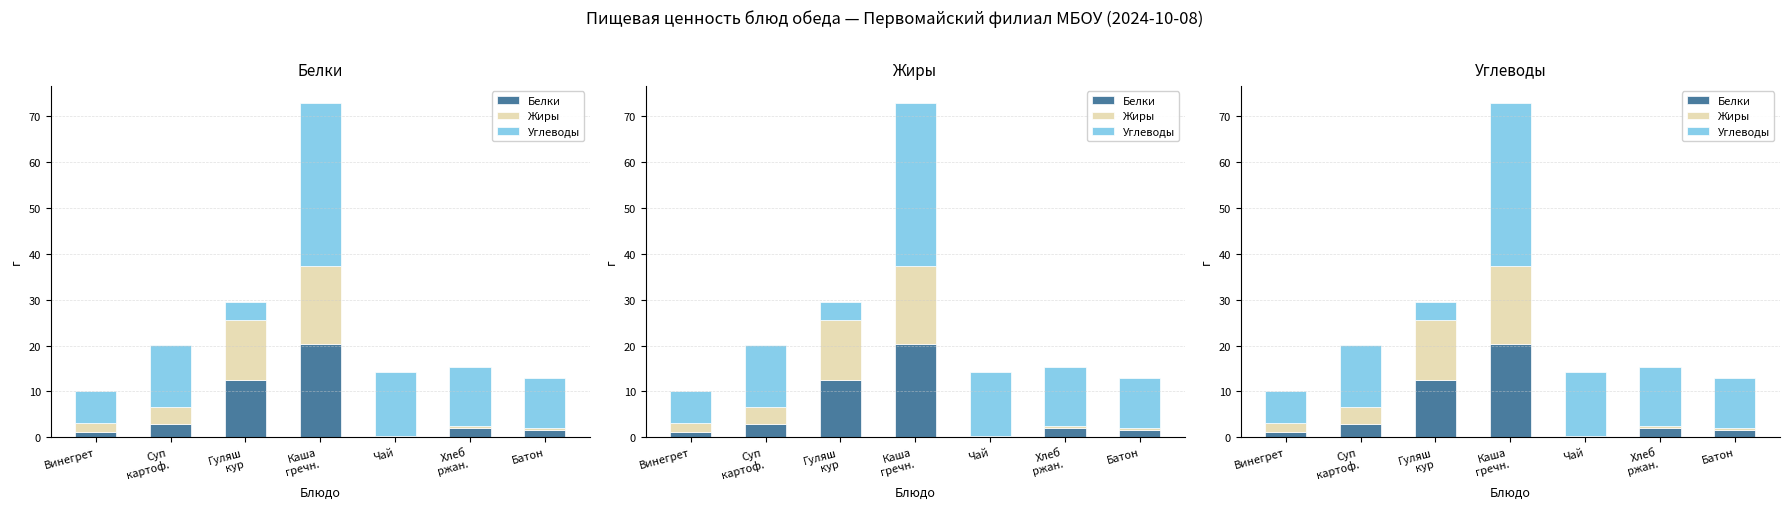

Rank the series by their maximum value, from highest to lowest.

Углеводы, Белки, Жиры